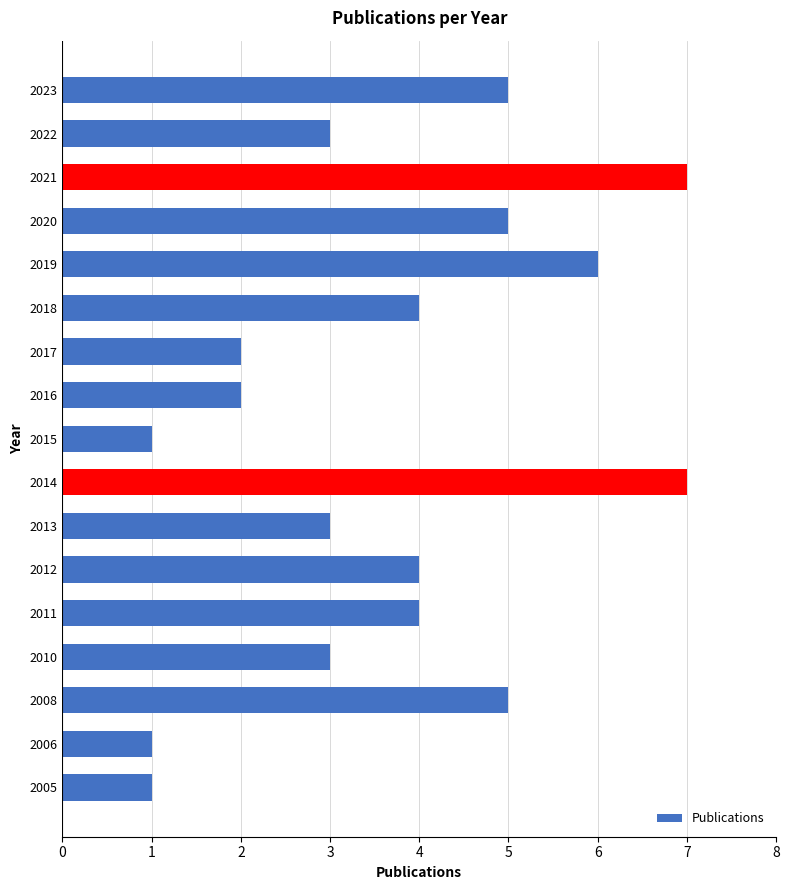

The value at 2014 is 4. True or false?

False